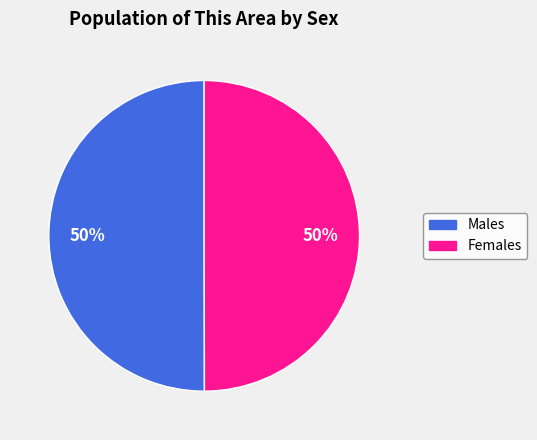

To the nearest percent, what is the average slice percentage?

50%